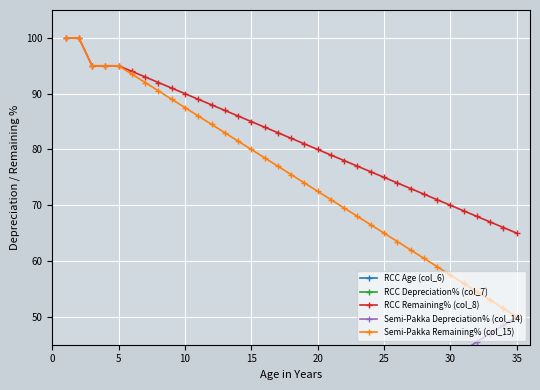

Is it true that Semi-Pakka Remaining% (col_15) equals 167.5 at 5?

False